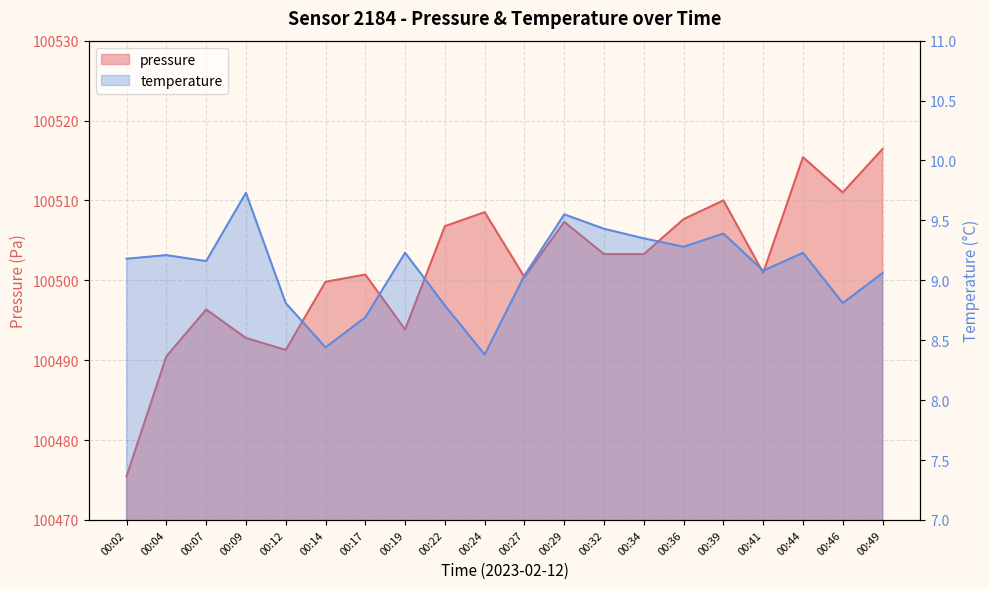

What is the approximate value of pressure at 00:41?

100500.9